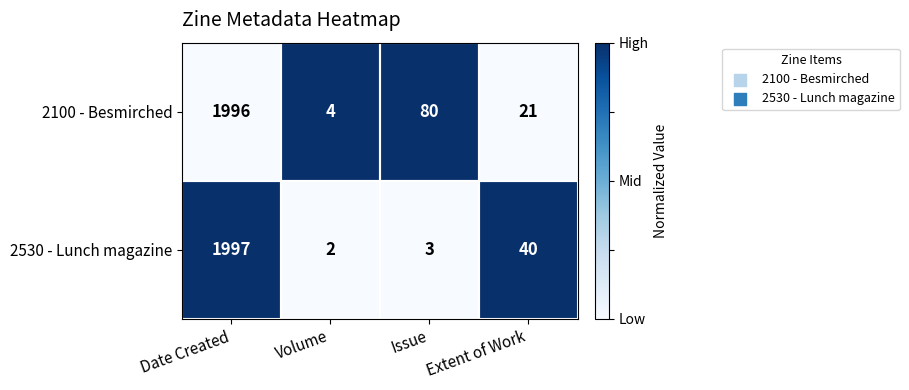

At which category is the sum across all series the highest?

Date Created